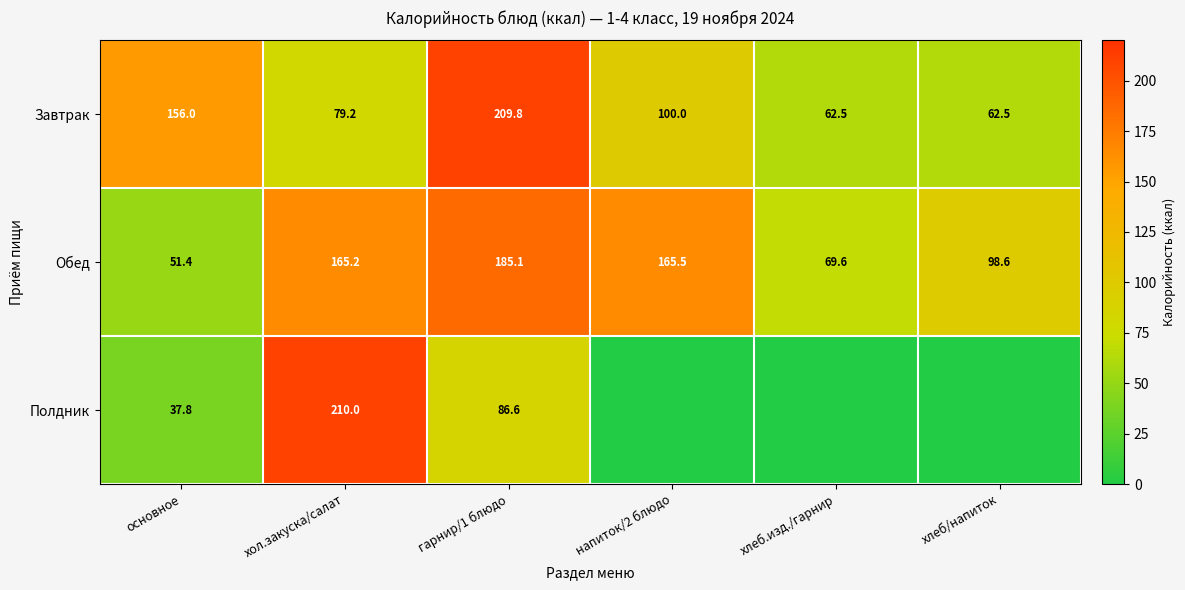

Rank the series at гарнир/1 блюдо from highest to lowest value.

Завтрак, Обед, Полдник